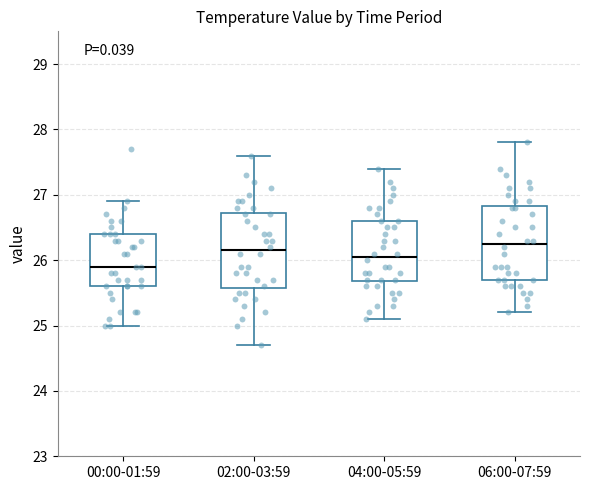

Where does the lower whisker of the box for 04:00-05:59 end on the y-axis? The values are not printed on the chart, so give them approximately, as read against the axis.

25.1